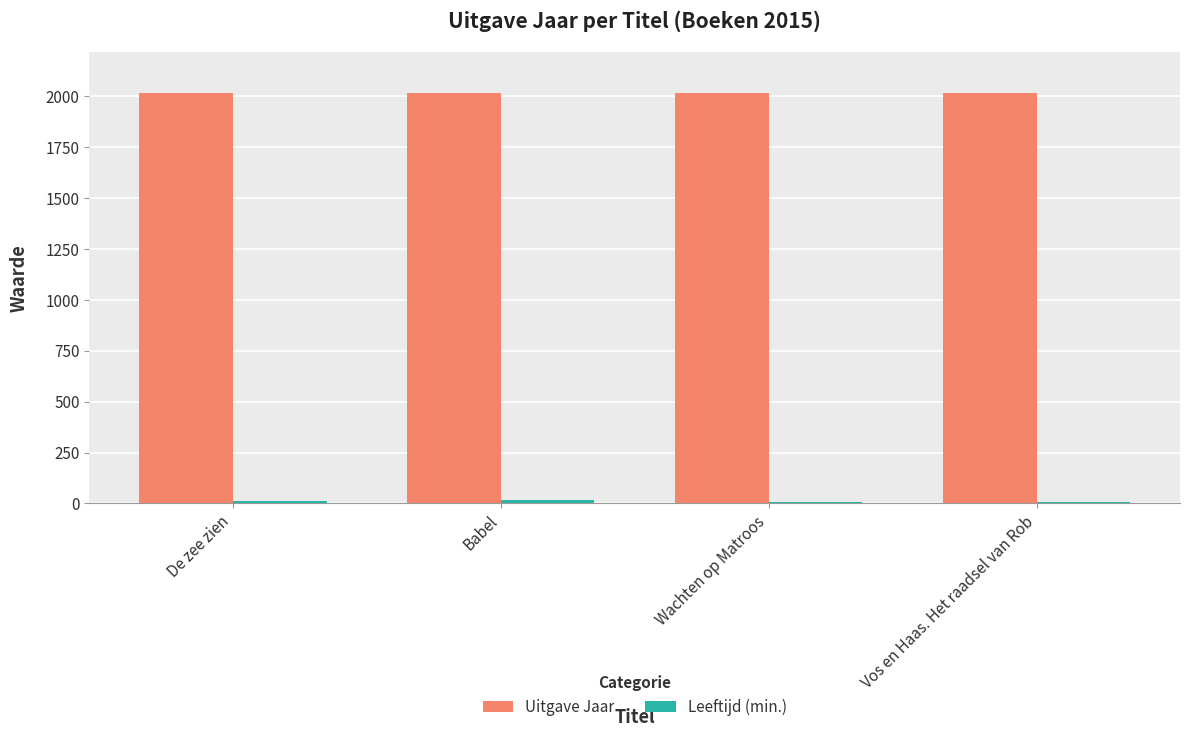

Which series has the largest total across all categories?

Uitgave Jaar